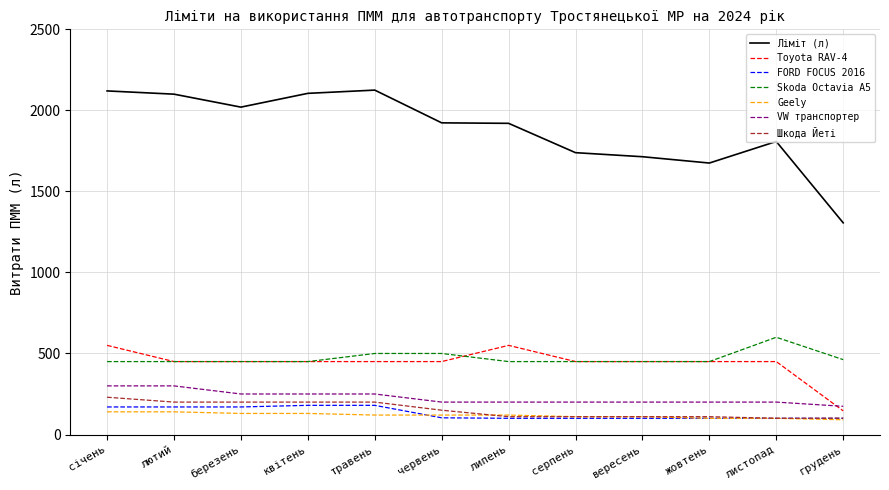

Is it true that Ліміт (л) equals 2377 at вересень?

False